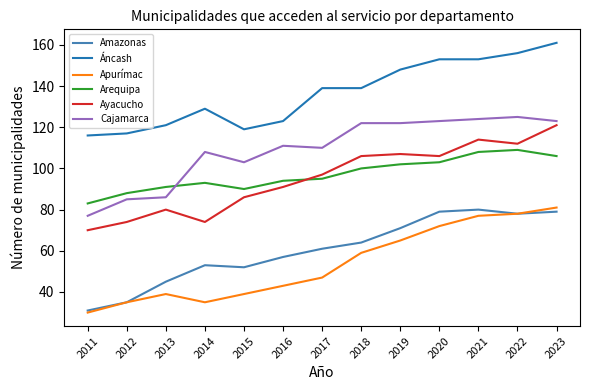

What is the total value across all series at 2011?

407